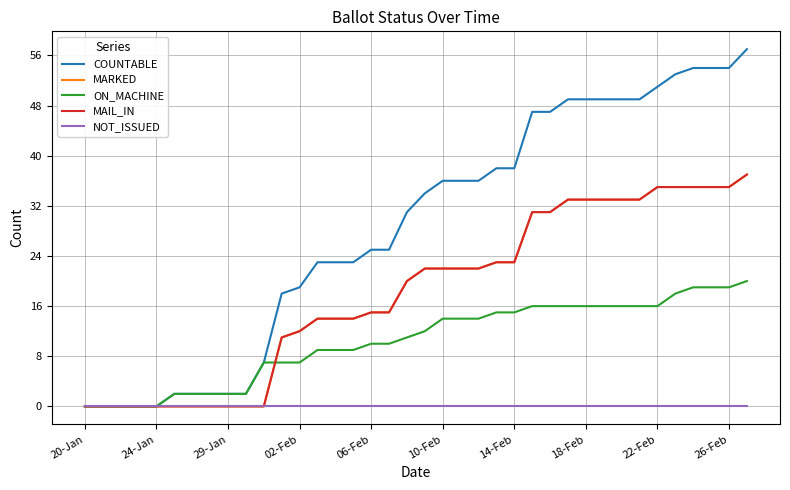

Does the chart display data point markers on the line(s)?

No